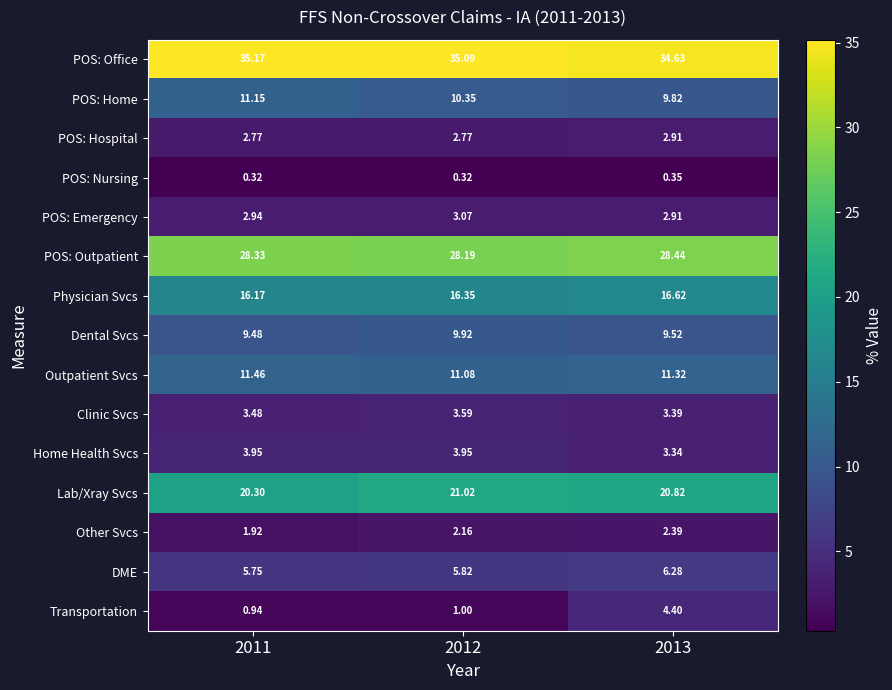

Which series has the widest spread of values?

Transportation